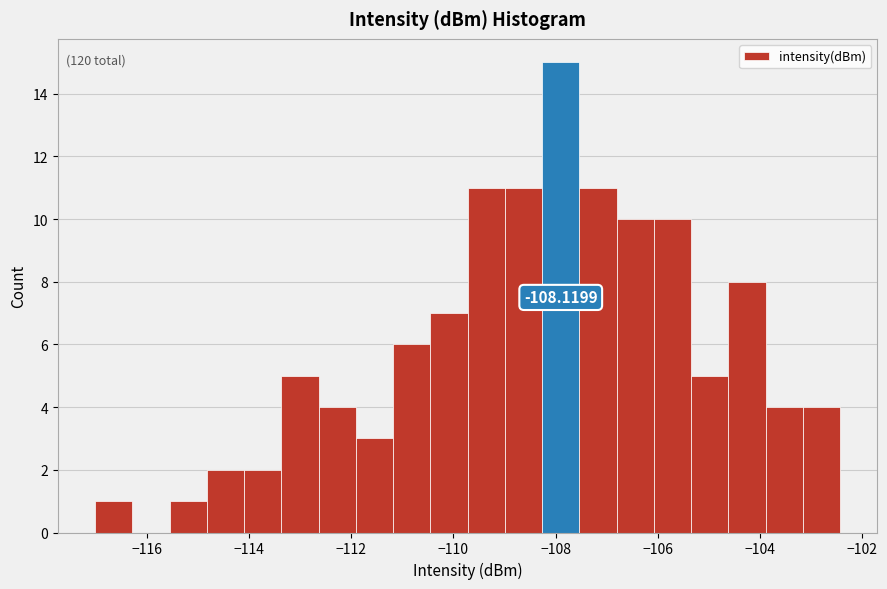

Read against the x-axis, roughly where is the centre of the tallest bar?

-108.0